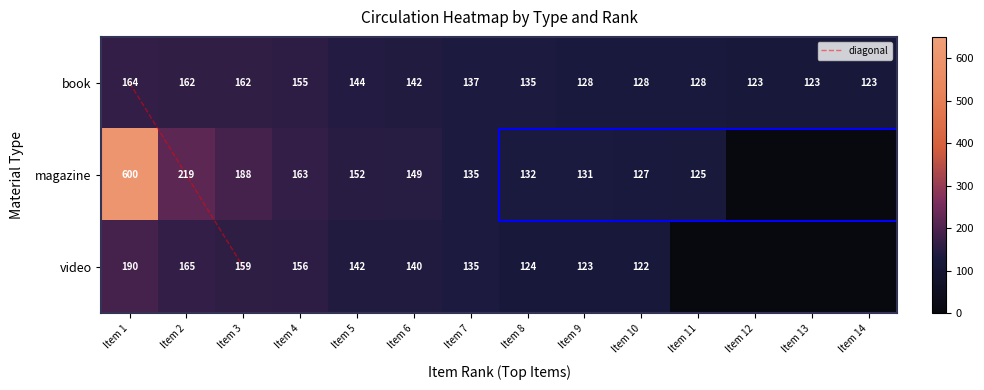

The value of magazine at 1 is 314. True or false?

False